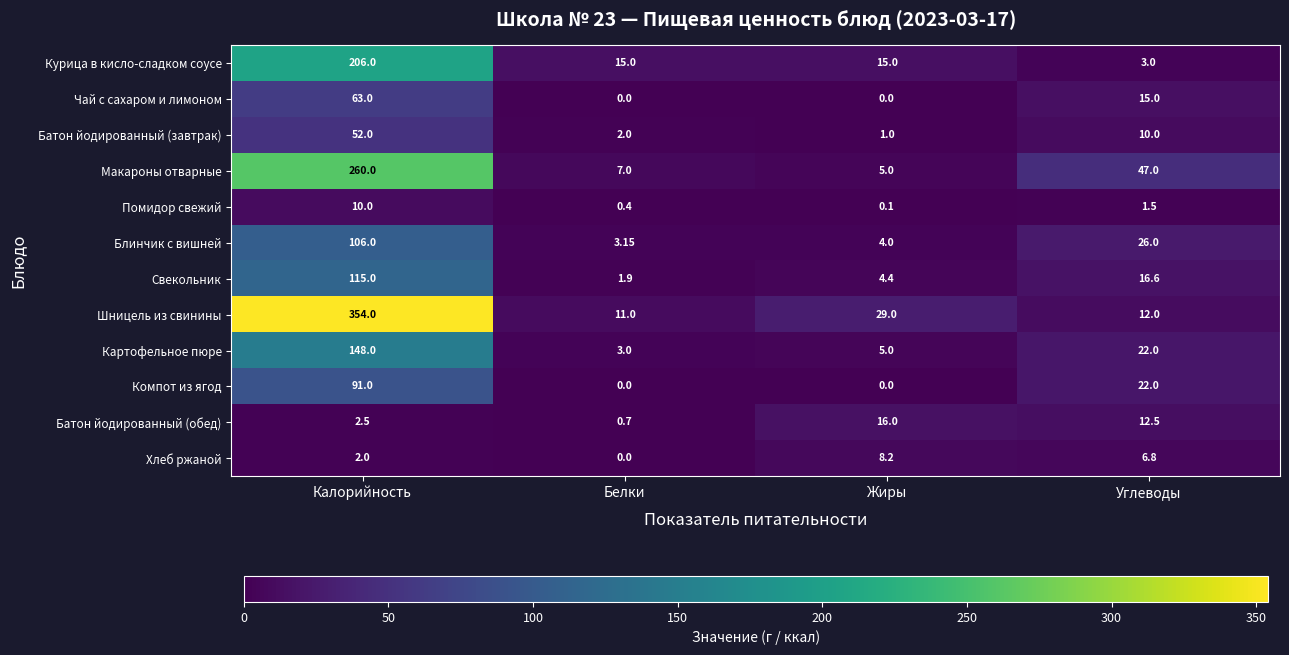

Is the value of Батон йодированный (обед) at Углеводы greater than the value of Блинчик с вишней at Калорийность?

No